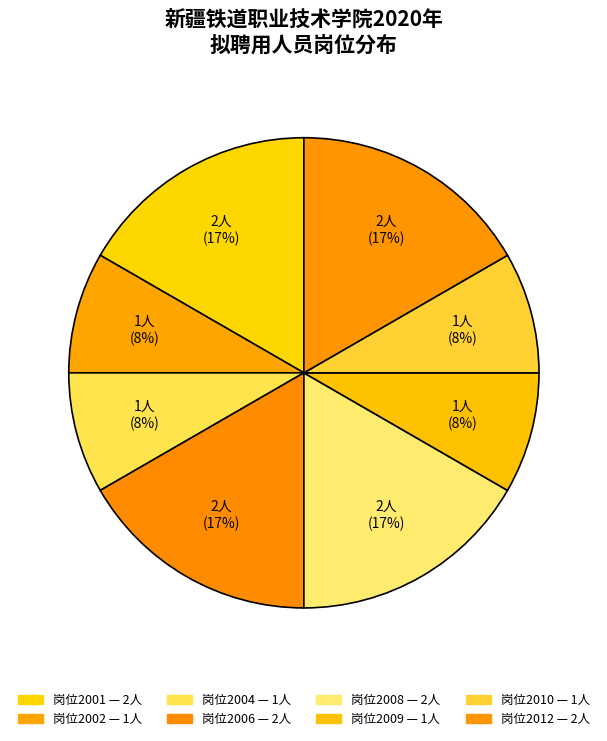

How many slices are in this pie chart?

8